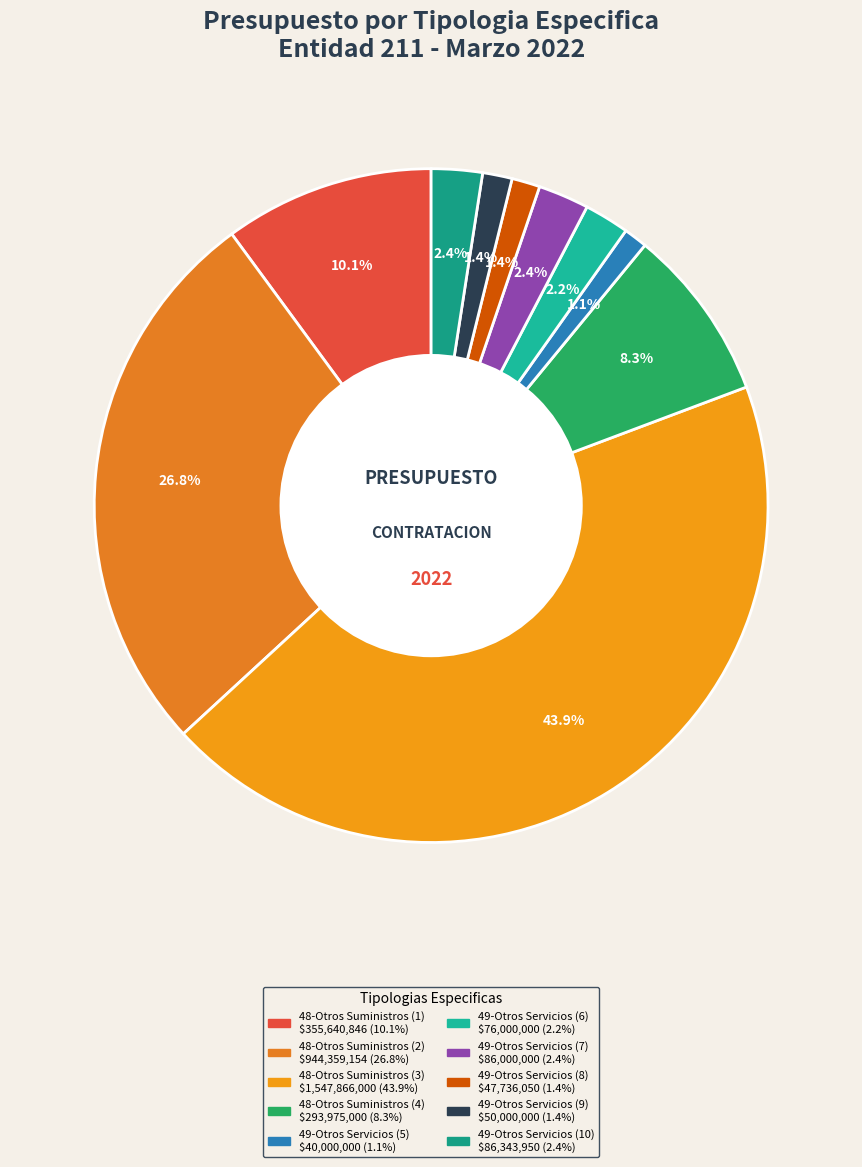

Is it true that 49-Otros Servicios (10) is 2% of the pie?

True